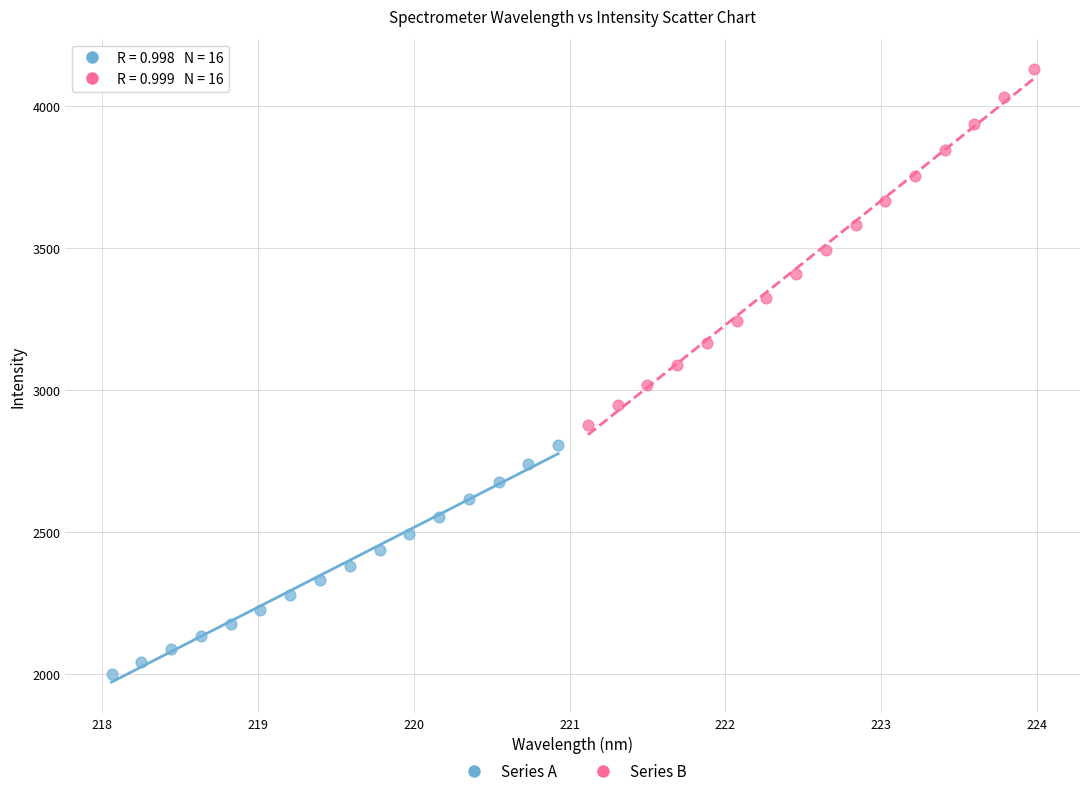

Which series has the widest spread of Y values?

Series B